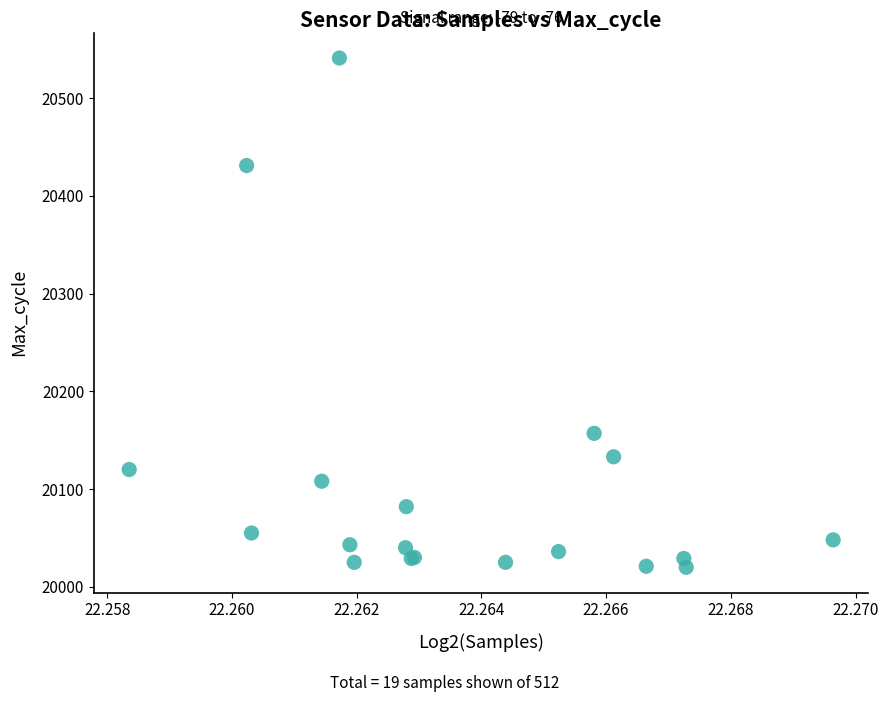

What Y value in the scatter plot is closest to 20280?

20157